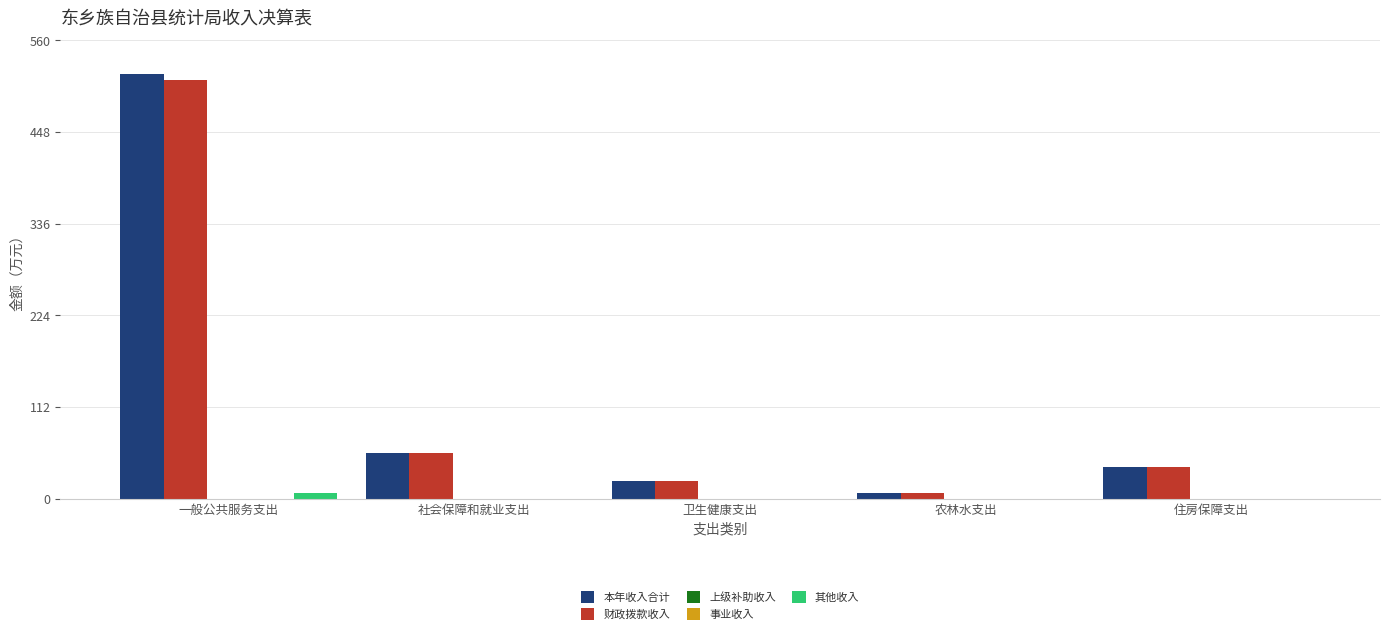

At 农林水支出, list the series in order from largest to smallest.

本年收入合计, 财政拨款收入, 上级补助收入, 事业收入, 其他收入